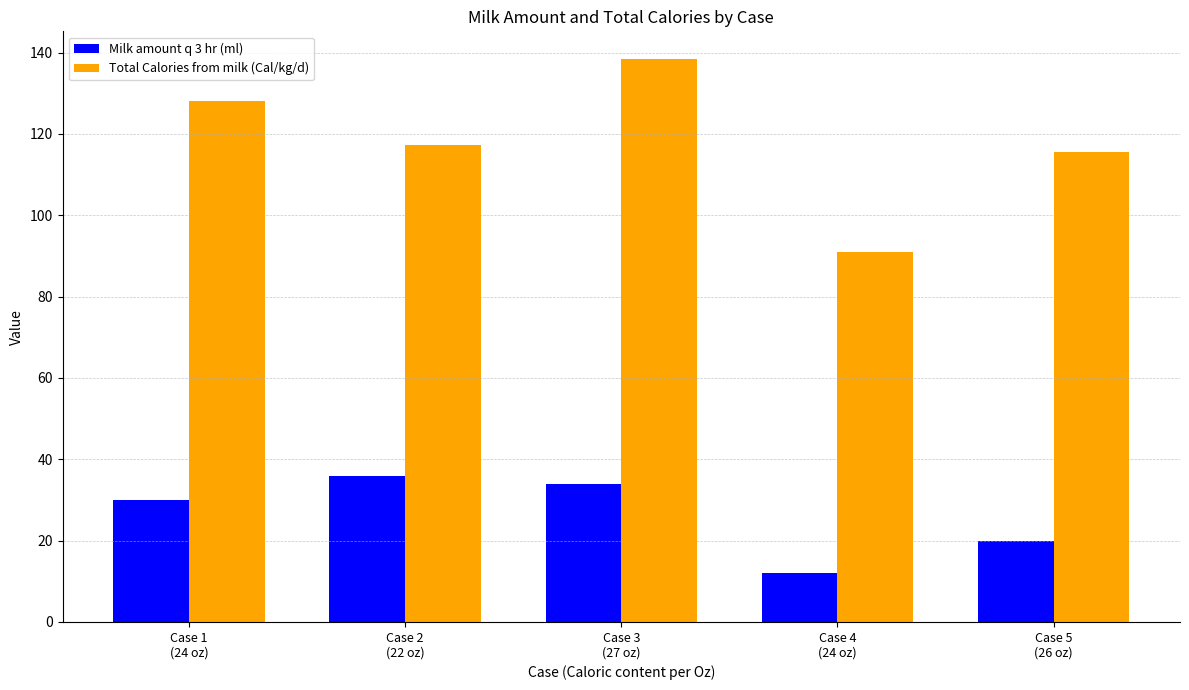

At which label is Milk amount q 3 hr (ml) closest to 24?

Case 5
(26 oz)